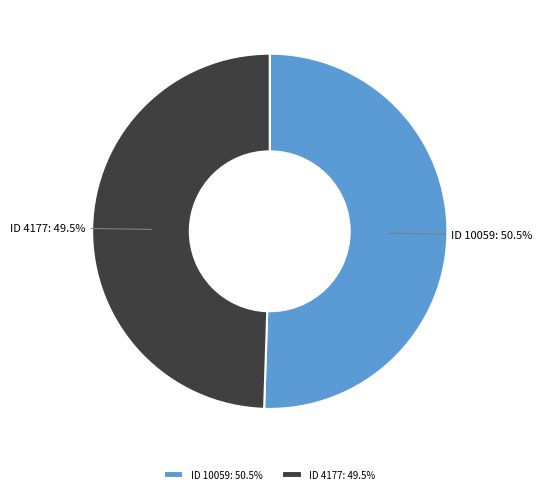

What is the ratio of the value at ID 10059: 50.5% to the value at ID 4177: 49.5%?

1.0